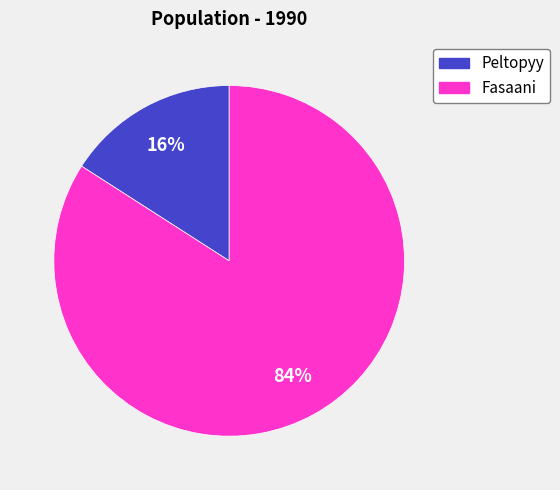

Count the number of slices in the pie.

2